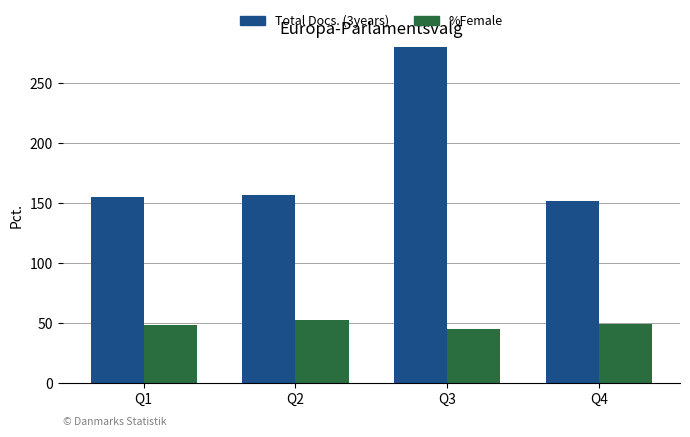

Reading left to right, transcribe all the data shown in this chart.

Total Docs. (3years): 155.0	156.7	288.0	151.8
%Female: 48.5	52.4	44.8	49.3